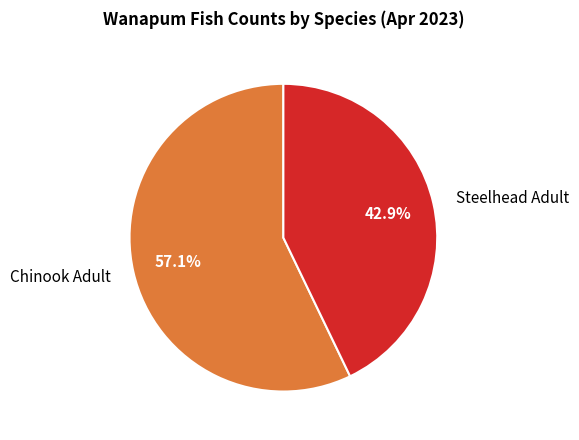

To the nearest percent, what is the average slice percentage?

50%